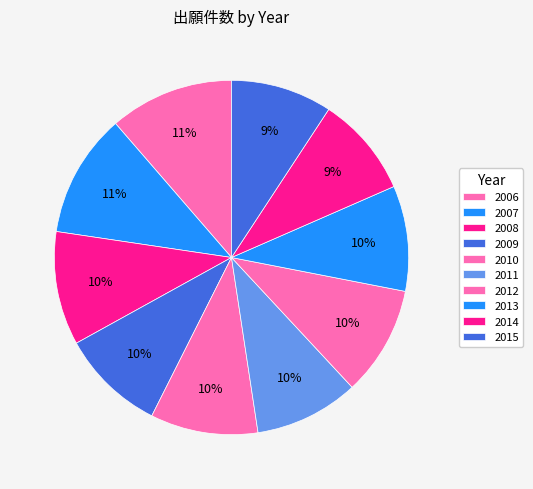

Is the sum of 2014 and 2006 greater than half?

No